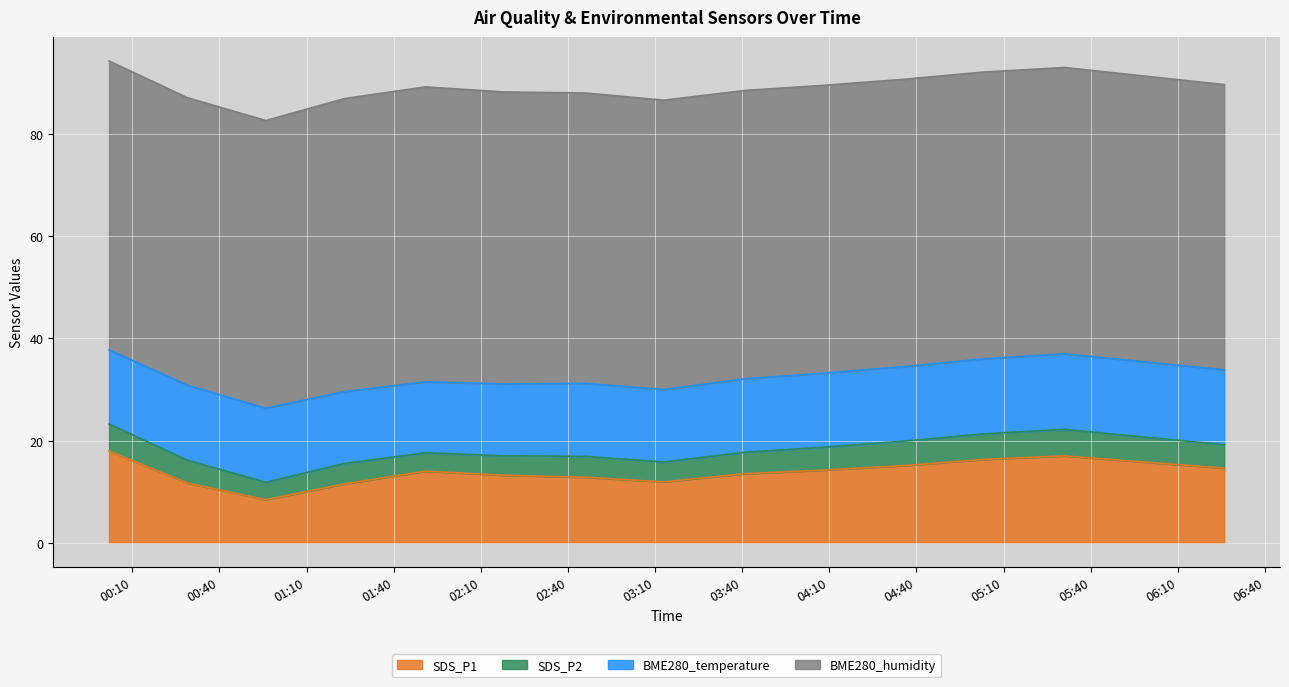

What is the smallest value displayed?

3.4